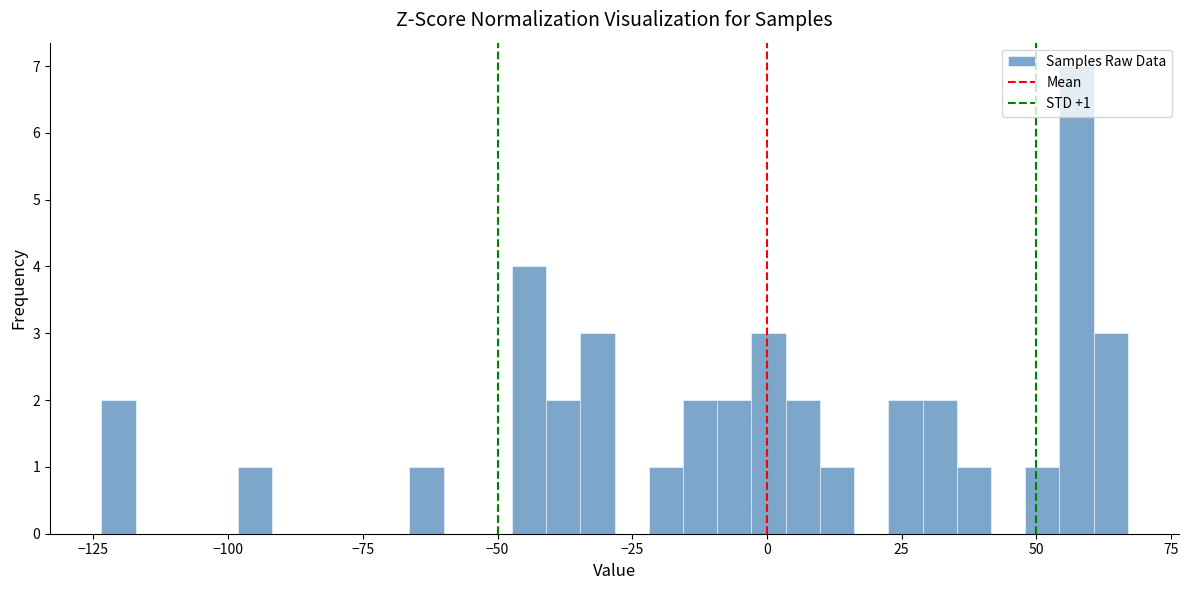

Read against the x-axis, roughly where is the centre of the tallest bar?

55